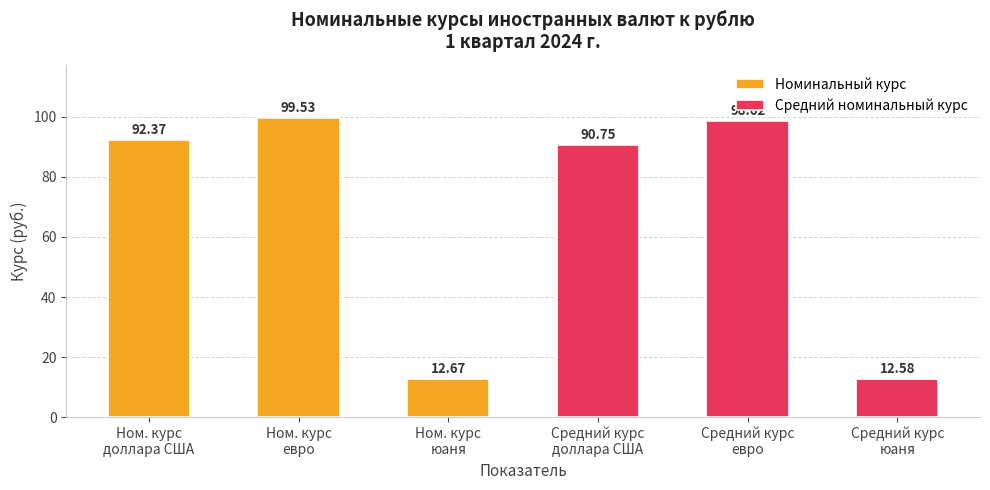

What is the difference between the Номинальный курс values at Ном. курс
юаня and Ном. курс
евро?

86.9